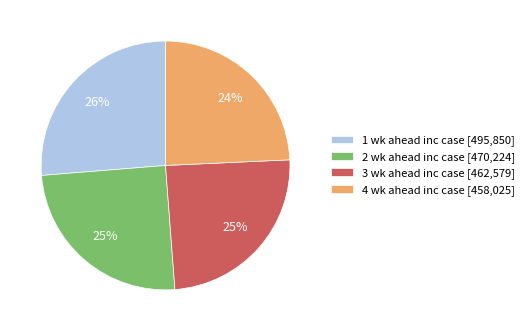

Does 2 wk ahead inc case represent more than half of the total?

No